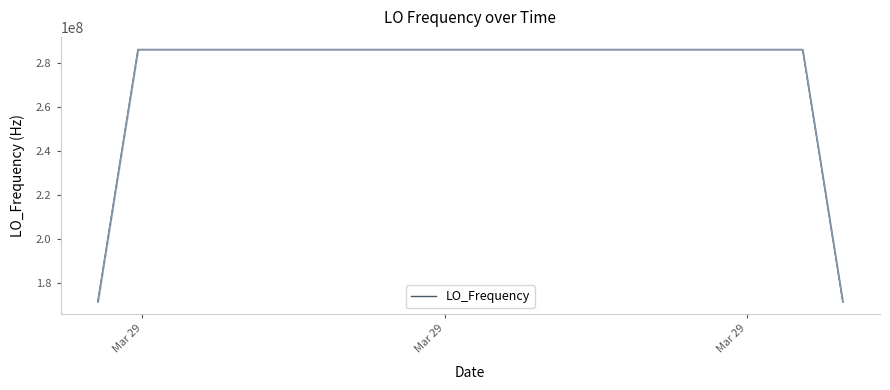

What is the maximum value for LO_Frequency?

286047000.8